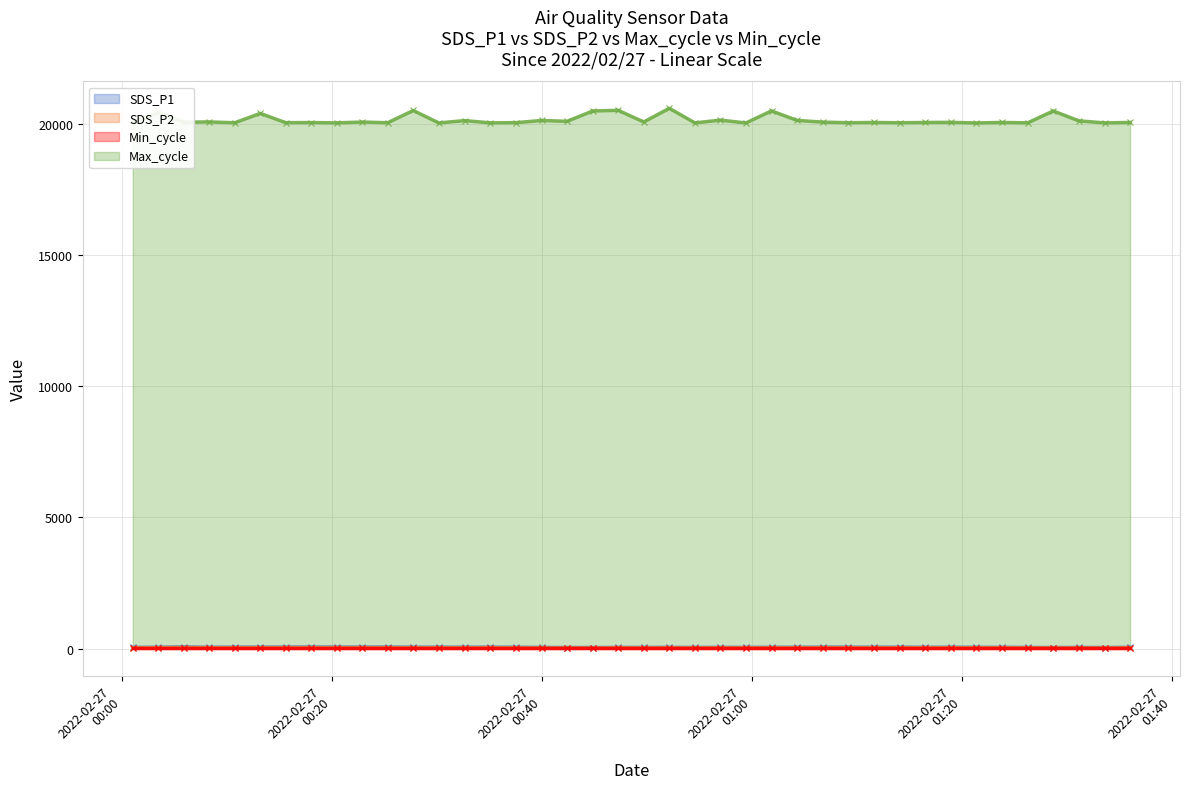

What is the average value of the SDS_P2 series?

33.9